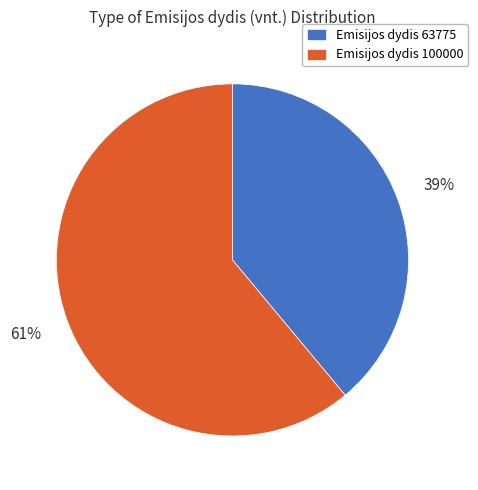

To the nearest percent, what is the average slice percentage?

50%